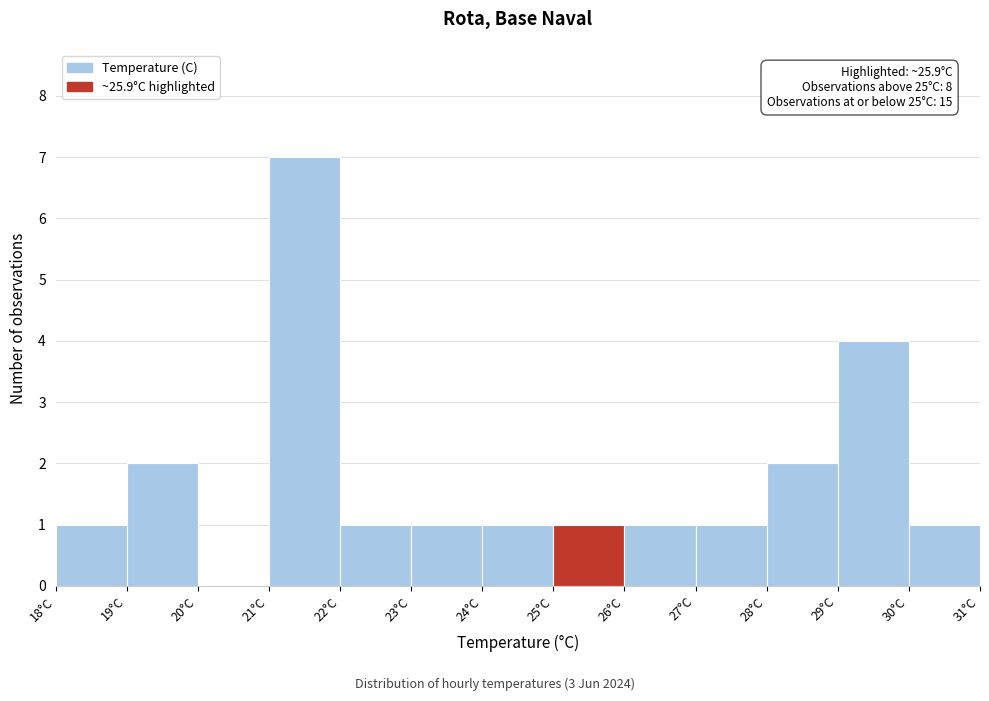

Which range on the x-axis has the tallest bar?

21 to 22